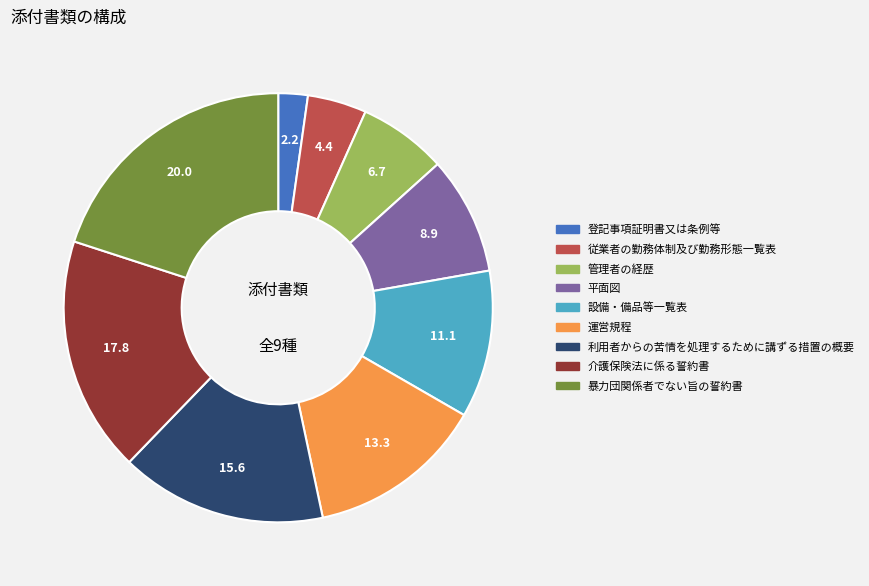

Which has a higher value, 運営規程 or 管理者の経歴?

運営規程